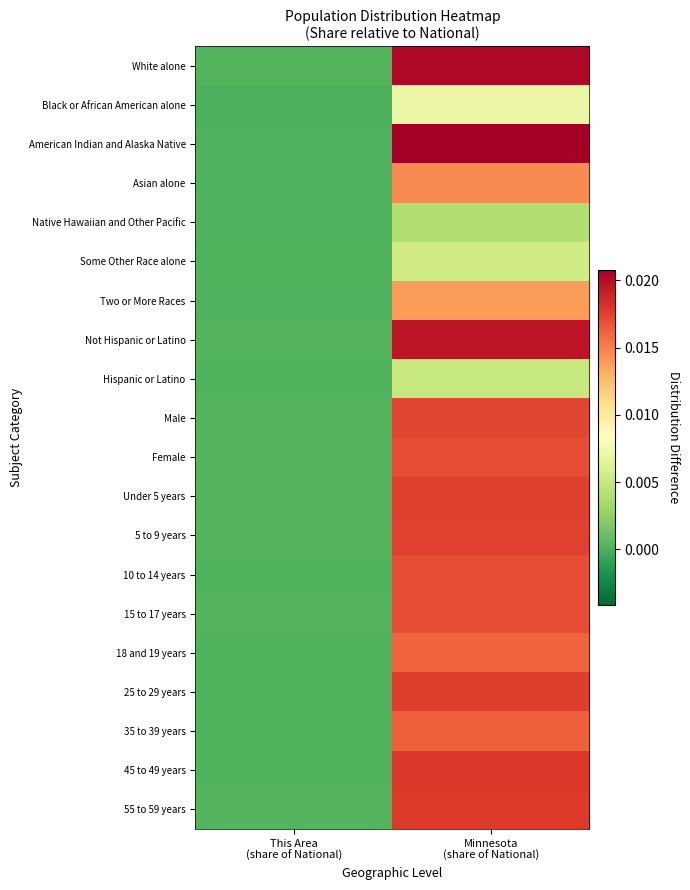

Between Minnesota
(share of National) and This Area
(share of National), which is larger?

Minnesota
(share of National)